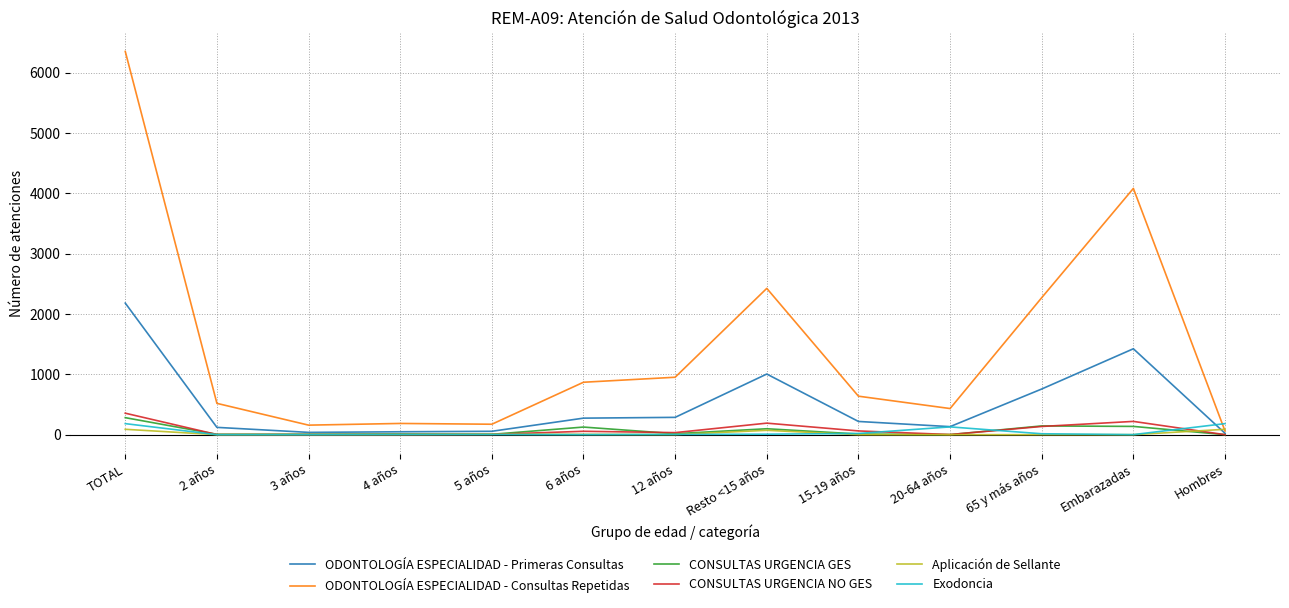

What is the difference between the maximum and second lowest values in the CONSULTAS URGENCIA GES series?

281